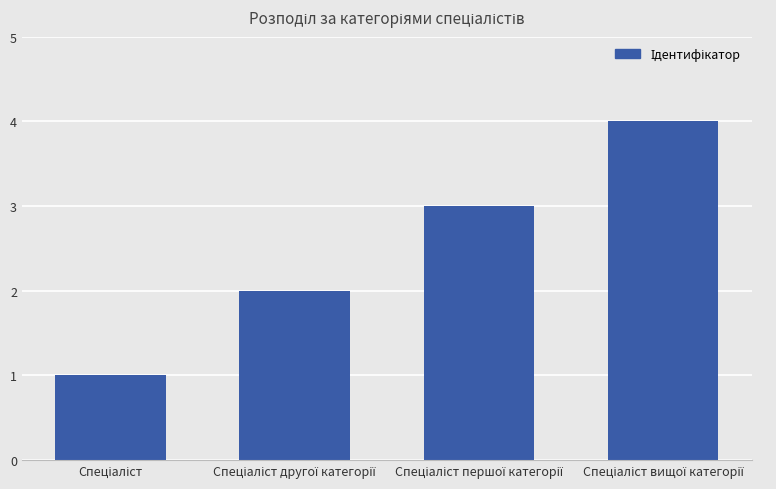

What is the greatest value displayed?

4